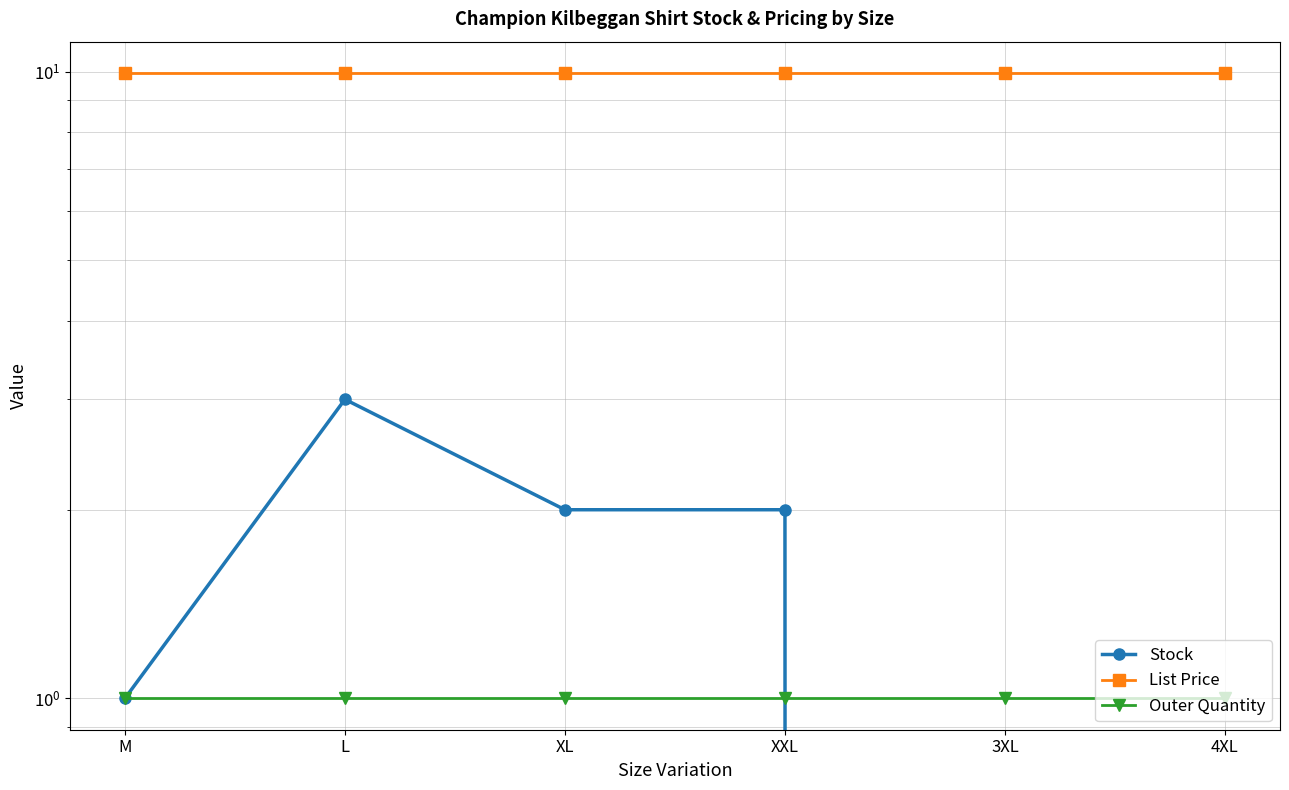

True or false: Outer Quantity and List Price cross at least once.

False